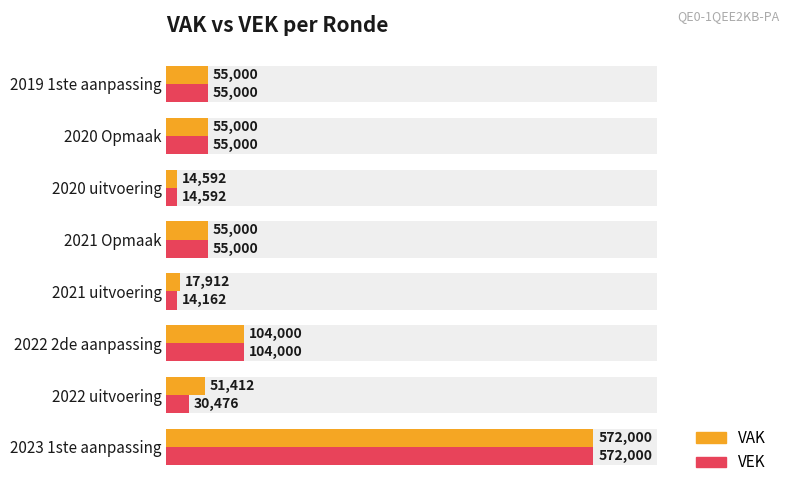

Reading right to left, extract all data points from this chart.

VAK: 55000	55000	14592	55000	17912	104000	51412	572000
VEK: 55000	55000	14592	55000	14162	104000	30476	572000